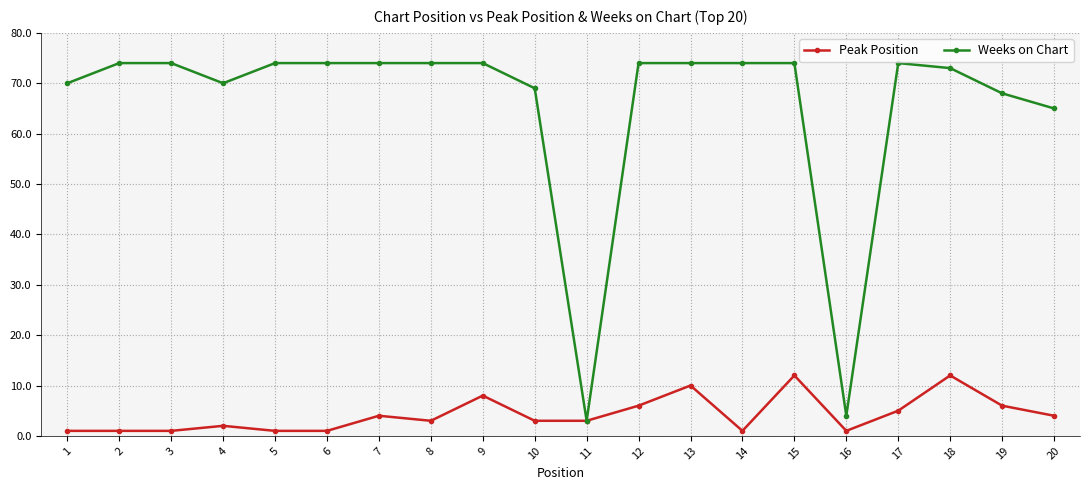

Reading left to right, transcribe all the data shown in this chart.

Peak Position: 1=1	2=1	3=1	4=2	5=1	6=1	7=4	8=3	9=8	10=3	11=3	12=6	13=10	14=1	15=12	16=1	17=5	18=12	19=6	20=4
Weeks on Chart: 1=70	2=74	3=74	4=70	5=74	6=74	7=74	8=74	9=74	10=69	11=3	12=74	13=74	14=74	15=74	16=4	17=74	18=73	19=68	20=65